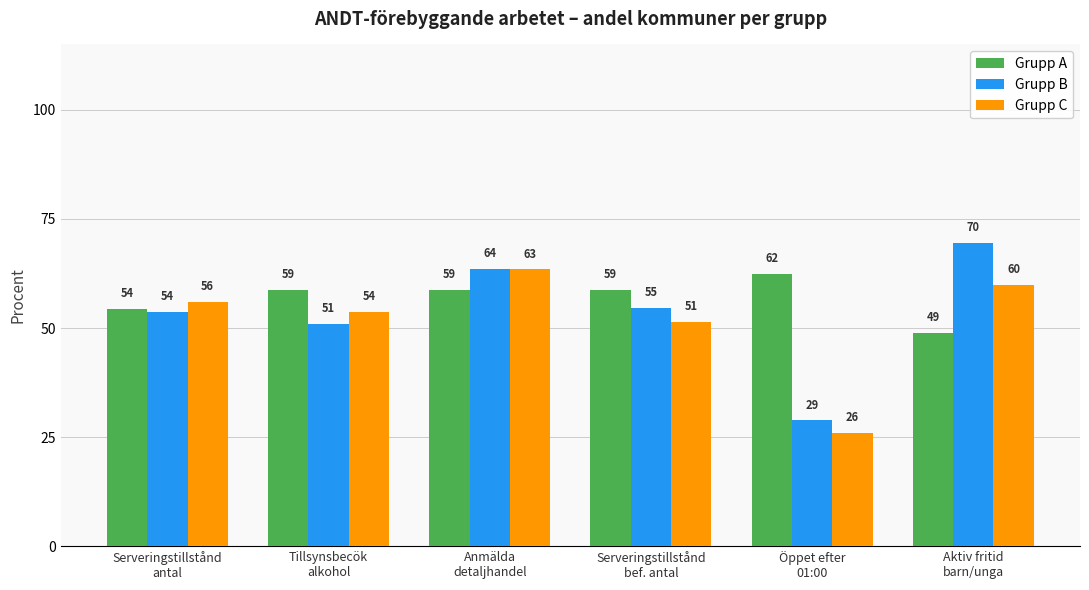

The Grupp A series shows 0.9 at Tillsynsbесök
alkohol. True or false?

False